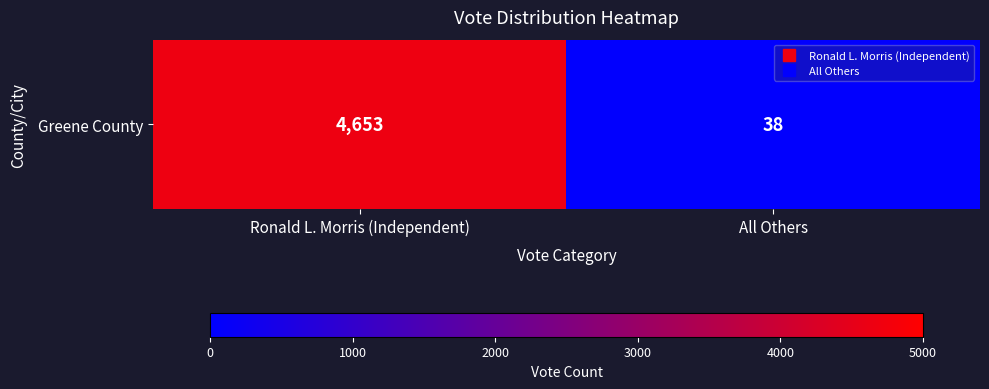

What is the change in value from Ronald L. Morris (Independent) to All Others?

-4615